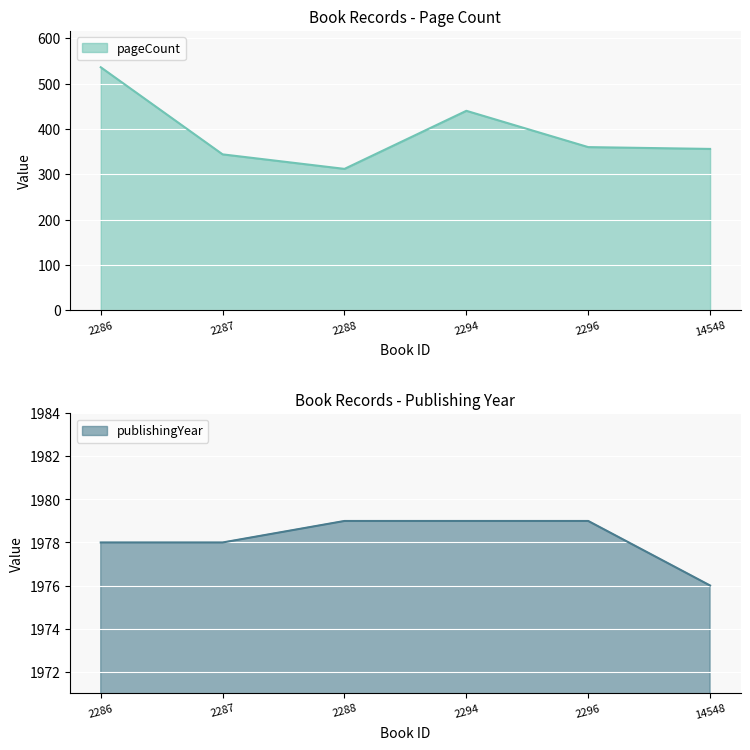

Reading left to right, extract all data points from this chart.

pageCount: 2286=536	2287=344	2288=312	2294=440	2296=360	14548=356
publishingYear: 2286=1978	2287=1978	2288=1979	2294=1979	2296=1979	14548=1976